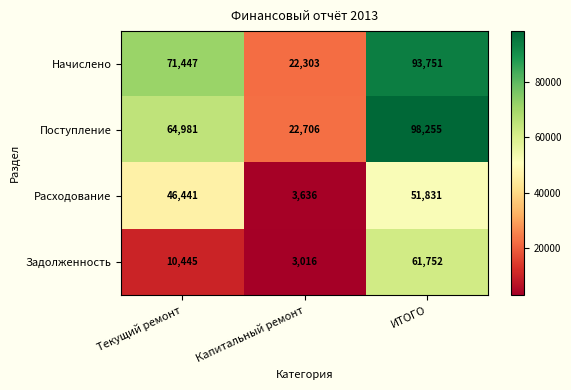

The Расходование series shows 46441 at Текущий ремонт. True or false?

True